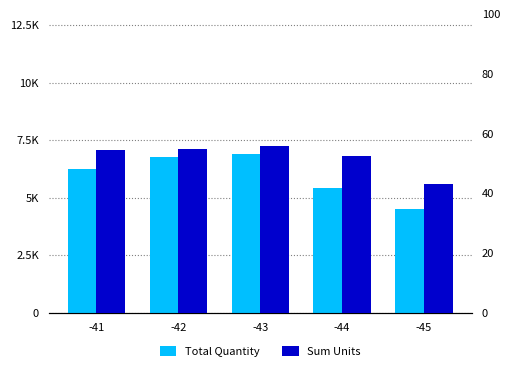

Rank the categories by Sum Units value from highest to lowest.

-43, -42, -41, -44, -45